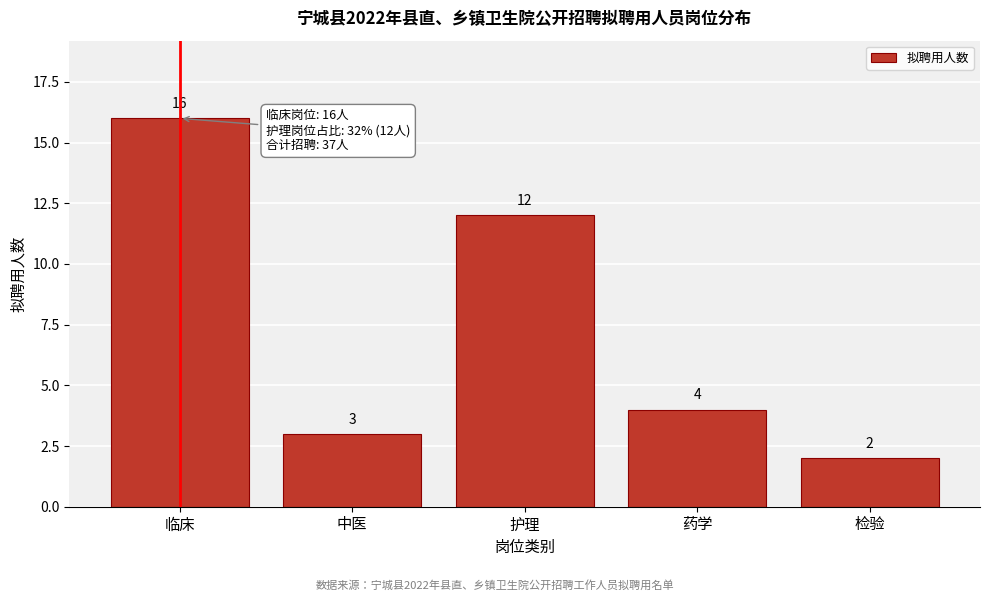

Reading left to right, what are all the values shown in this chart?

临床=16	中医=3	护理=12	药学=4	检验=2